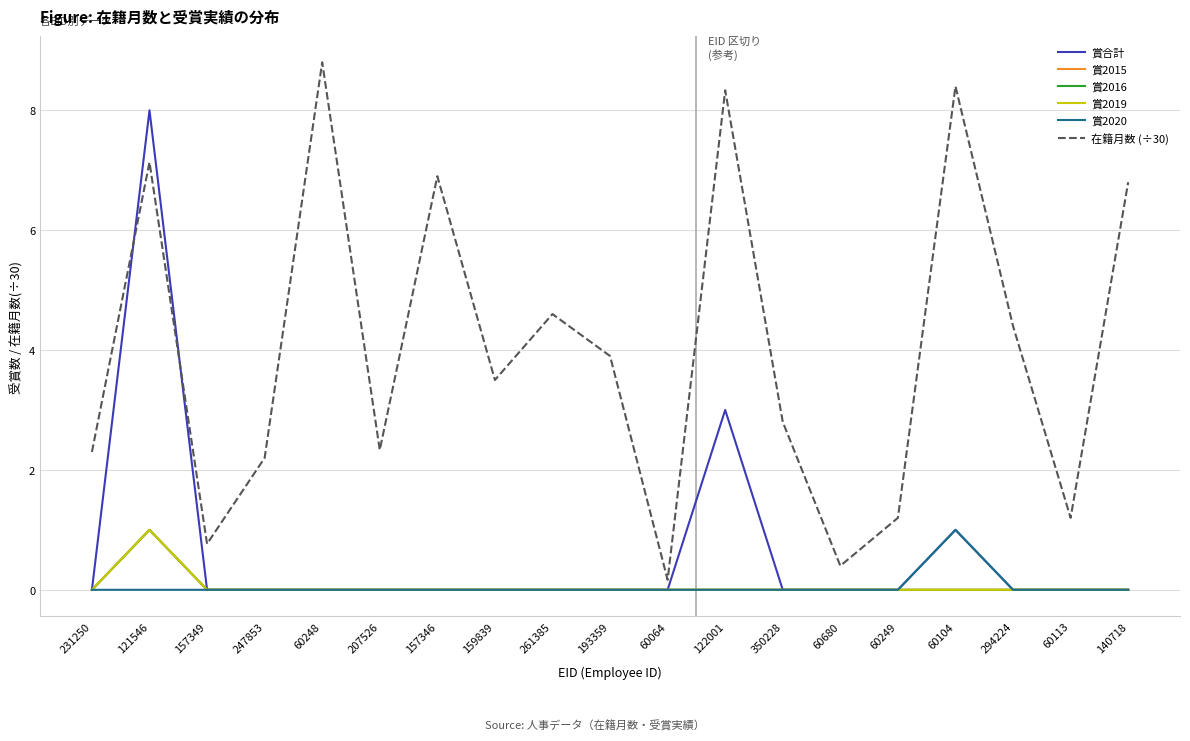

Reading right to left, extract all data points from this chart.

賞合計: 140718=0.0	60113=0.0	294224=0.0	60104=1.0	60249=0.0	60680=0.0	350228=0.0	122001=3.0	60064=0.0	193359=0.0	261385=0.0	159839=0.0	157346=0.0	207526=0.0	60248=0.0	247853=0.0	157349=0.0	121546=8.0	231250=0.0
賞2015: 140718=0.0	60113=0.0	294224=0.0	60104=0.0	60249=0.0	60680=0.0	350228=0.0	122001=0.0	60064=0.0	193359=0.0	261385=0.0	159839=0.0	157346=0.0	207526=0.0	60248=0.0	247853=0.0	157349=0.0	121546=1.0	231250=0.0
賞2016: 140718=0.0	60113=0.0	294224=0.0	60104=0.0	60249=0.0	60680=0.0	350228=0.0	122001=0.0	60064=0.0	193359=0.0	261385=0.0	159839=0.0	157346=0.0	207526=0.0	60248=0.0	247853=0.0	157349=0.0	121546=1.0	231250=0.0
賞2019: 140718=0.0	60113=0.0	294224=0.0	60104=0.0	60249=0.0	60680=0.0	350228=0.0	122001=0.0	60064=0.0	193359=0.0	261385=0.0	159839=0.0	157346=0.0	207526=0.0	60248=0.0	247853=0.0	157349=0.0	121546=1.0	231250=0.0
賞2020: 140718=0.0	60113=0.0	294224=0.0	60104=1.0	60249=0.0	60680=0.0	350228=0.0	122001=0.0	60064=0.0	193359=0.0	261385=0.0	159839=0.0	157346=0.0	207526=0.0	60248=0.0	247853=0.0	157349=0.0	121546=0.0	231250=0.0
在籍月数 (÷30): 140718=6.8	60113=1.2	294224=4.4	60104=8.4	60249=1.2	60680=0.4	350228=2.8	122001=8.3	60064=0.2	193359=3.9	261385=4.6	159839=3.5	157346=6.9	207526=2.3	60248=8.8	247853=2.2	157349=0.8	121546=7.1	231250=2.3